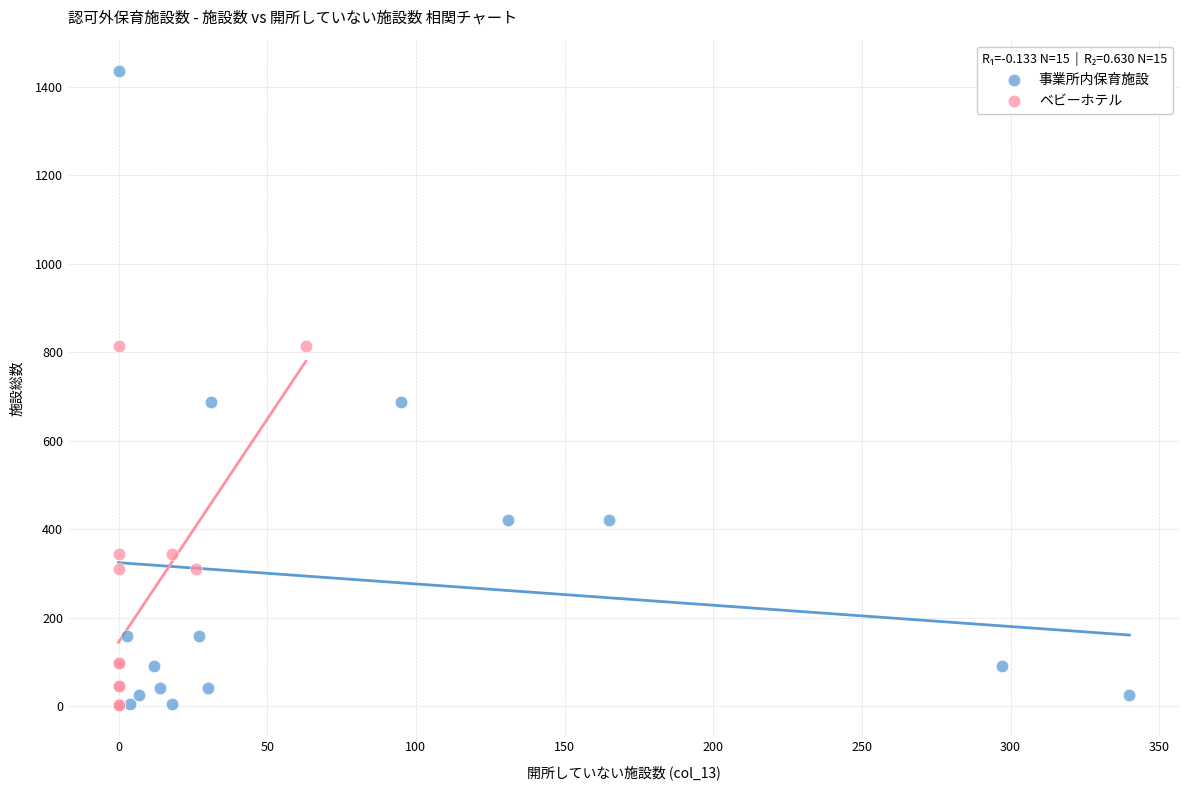

Which series contains the highest Y value?

事業所内保育施設